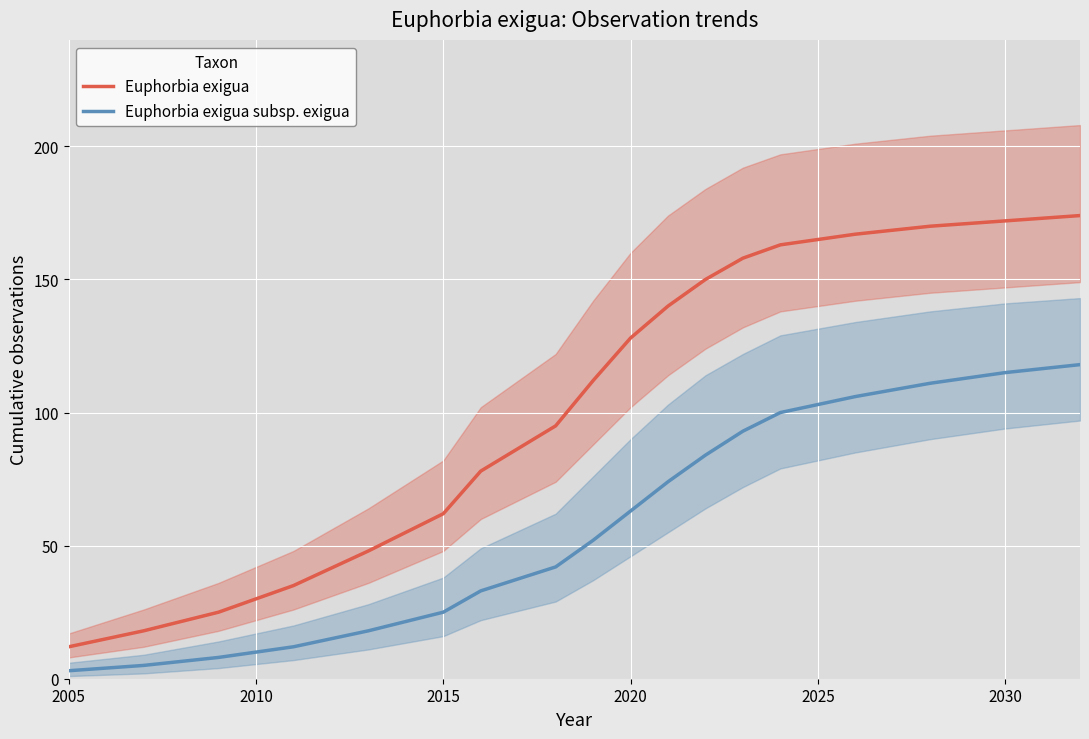

The Euphorbia exigua subsp. exigua series shows 82 at 2020. True or false?

False